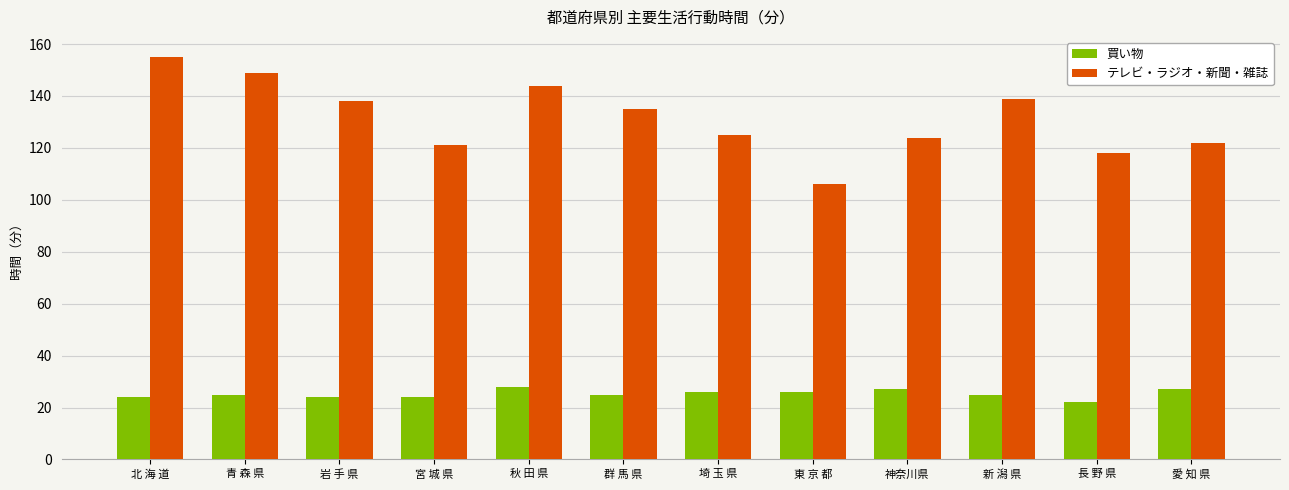

Which category has the highest value across all series?

北 海 道